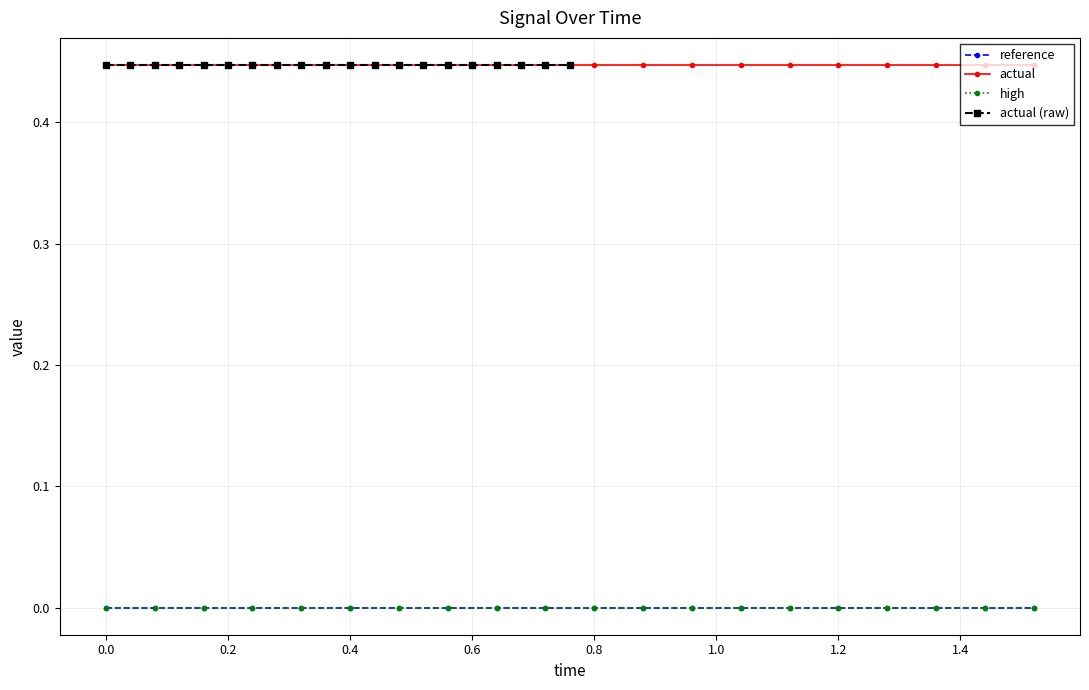

At how many categories does at least one series exceed 0?

20